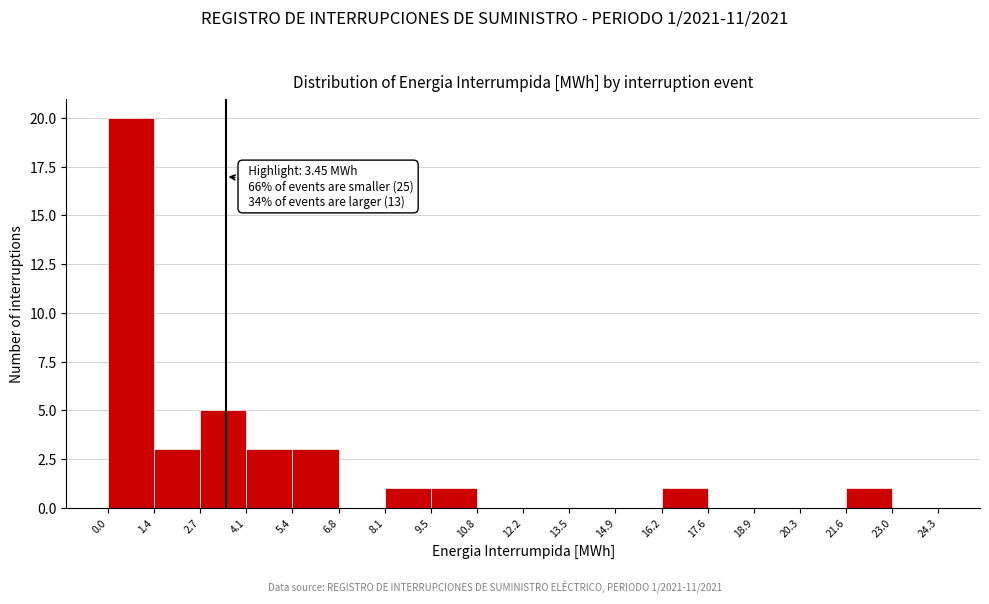

Over which range of the x-axis is the bar tallest?

0.0 to 1.4